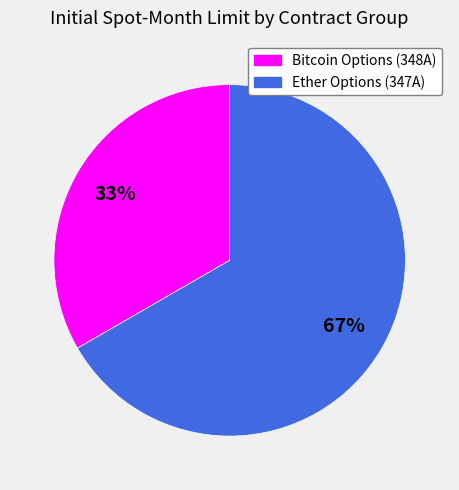

Is it true that Ether Options (347A) is 59% of the pie?

False